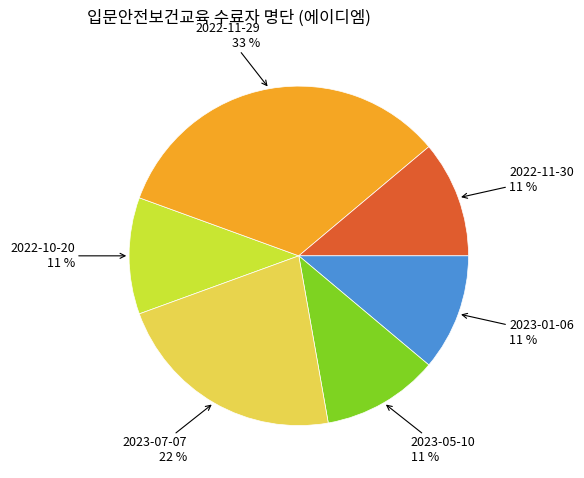

Combined, do 2023-05-10 and 2023-07-07 account for over 50%?

No